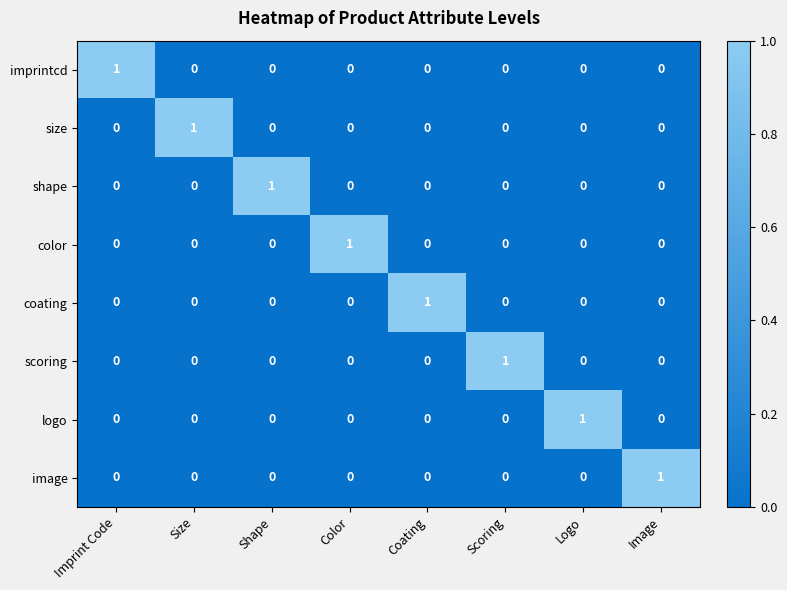

Count the logo values in the range 0 to 1.

8